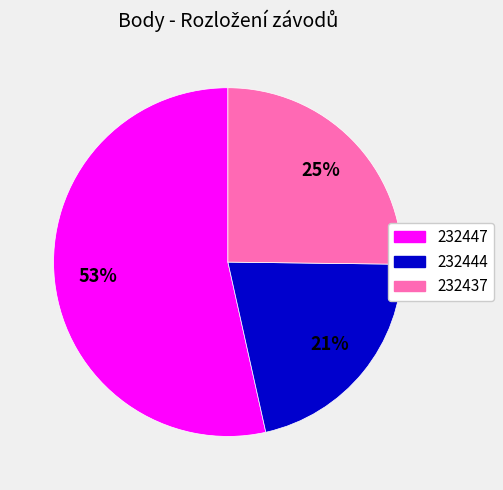

Do 232447 and 232437 together represent more than half of the pie?

Yes